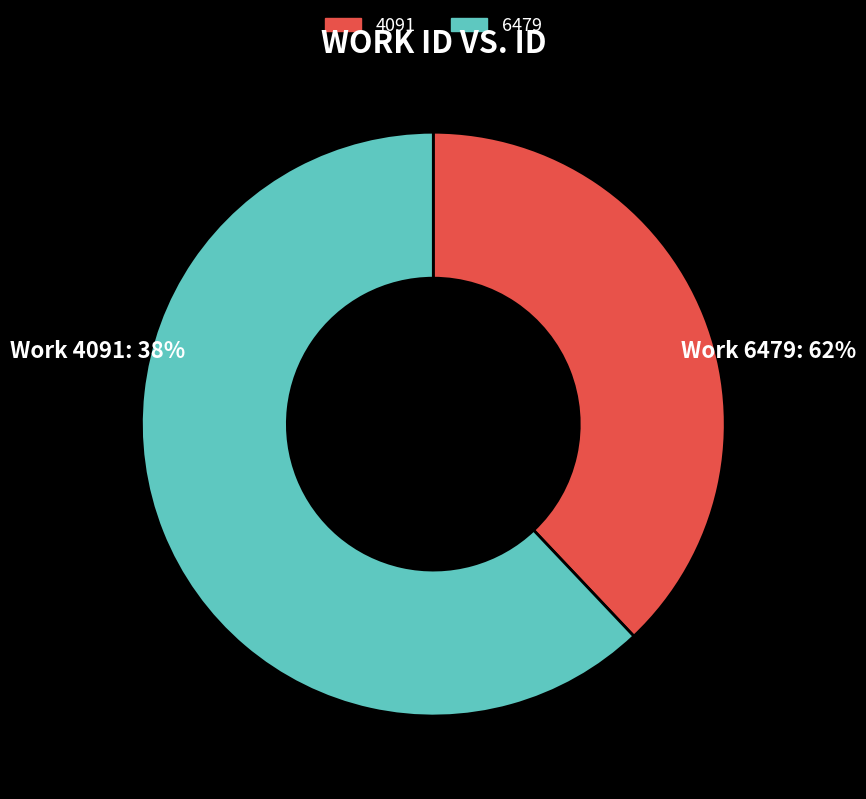

Is it true that 4091 is 38% of the pie?

True